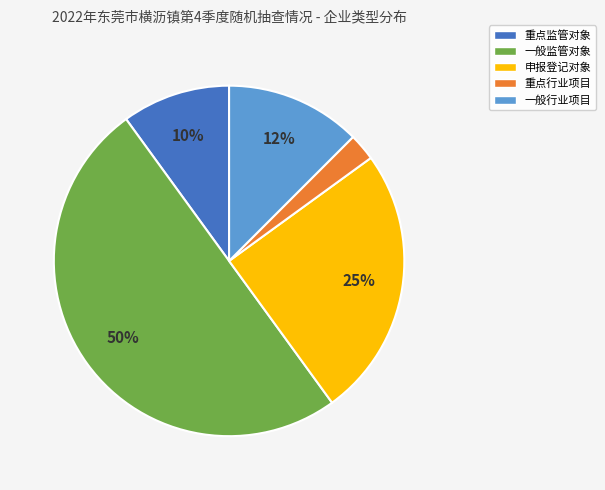

Count the number of slices in the pie.

5